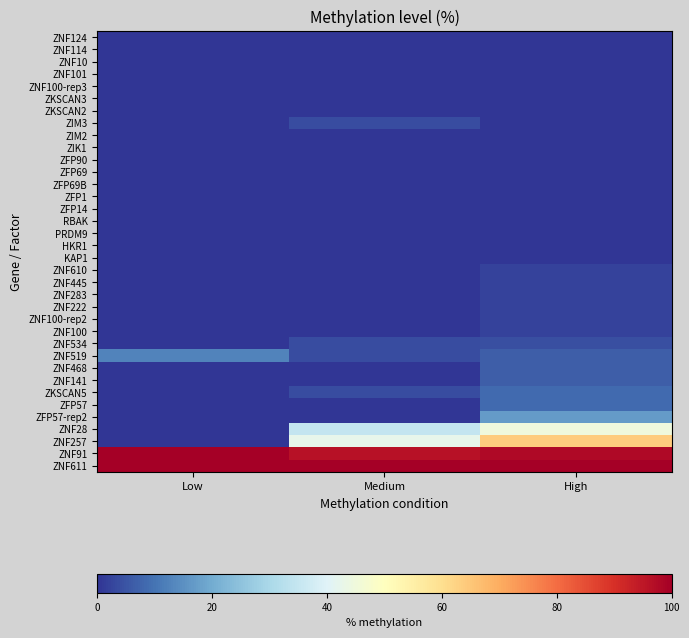

What is the total value across all series at High?

376.6